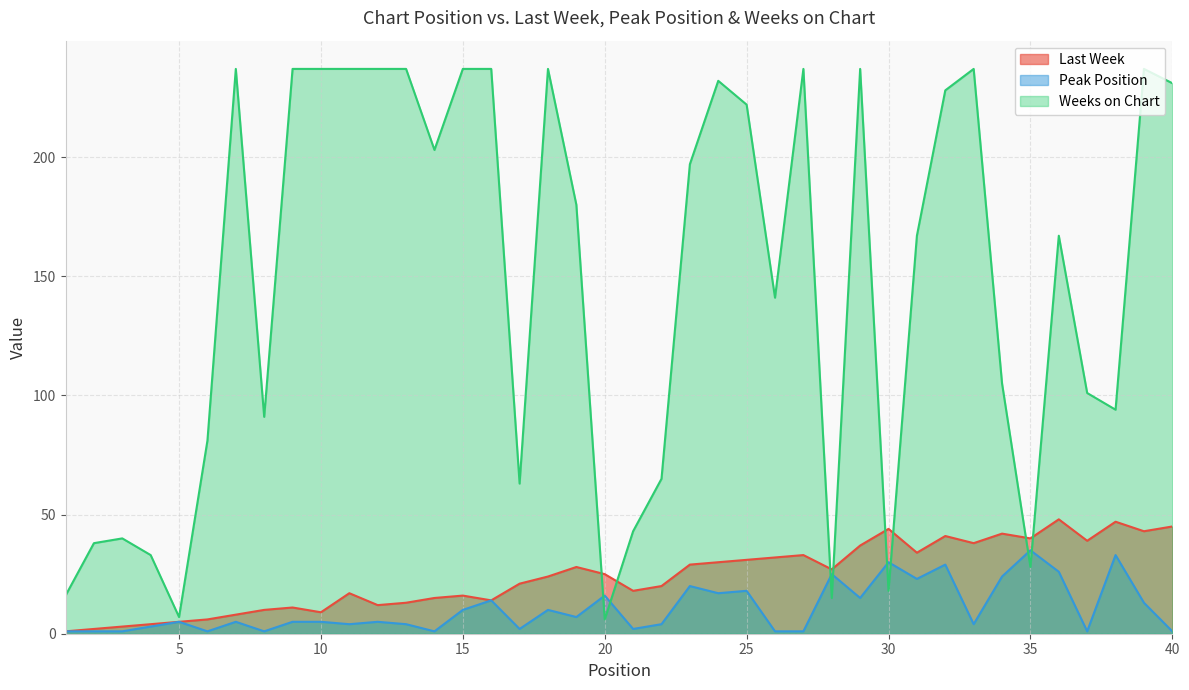

What is the value of the Last Week point at the 26th from the left?

32